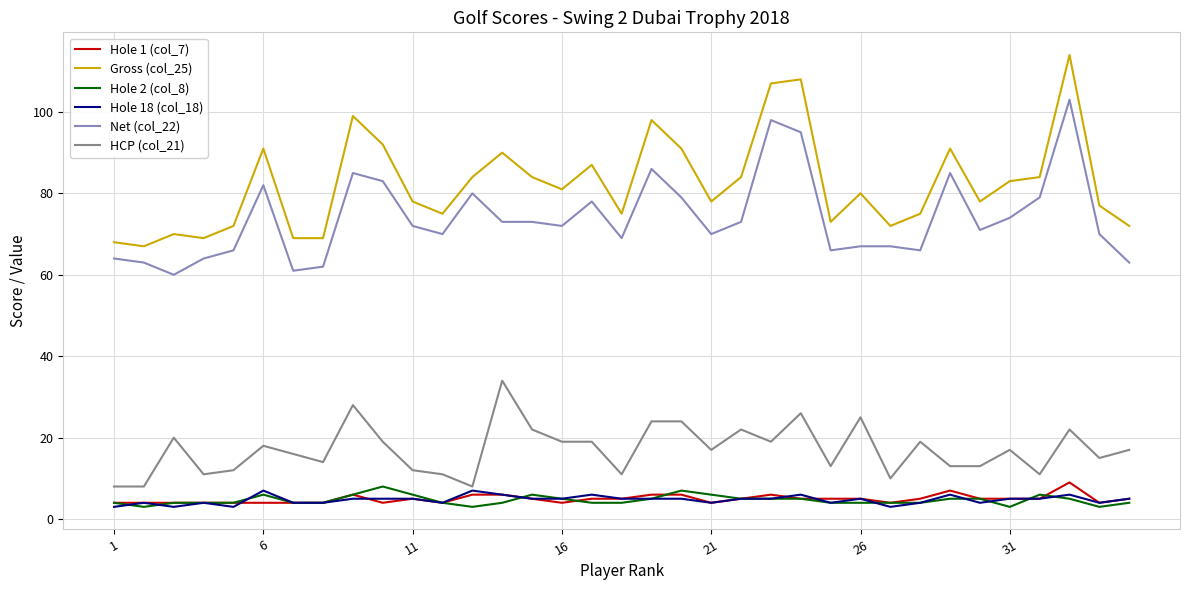

At how many categories does at least one series exceed 103?

3